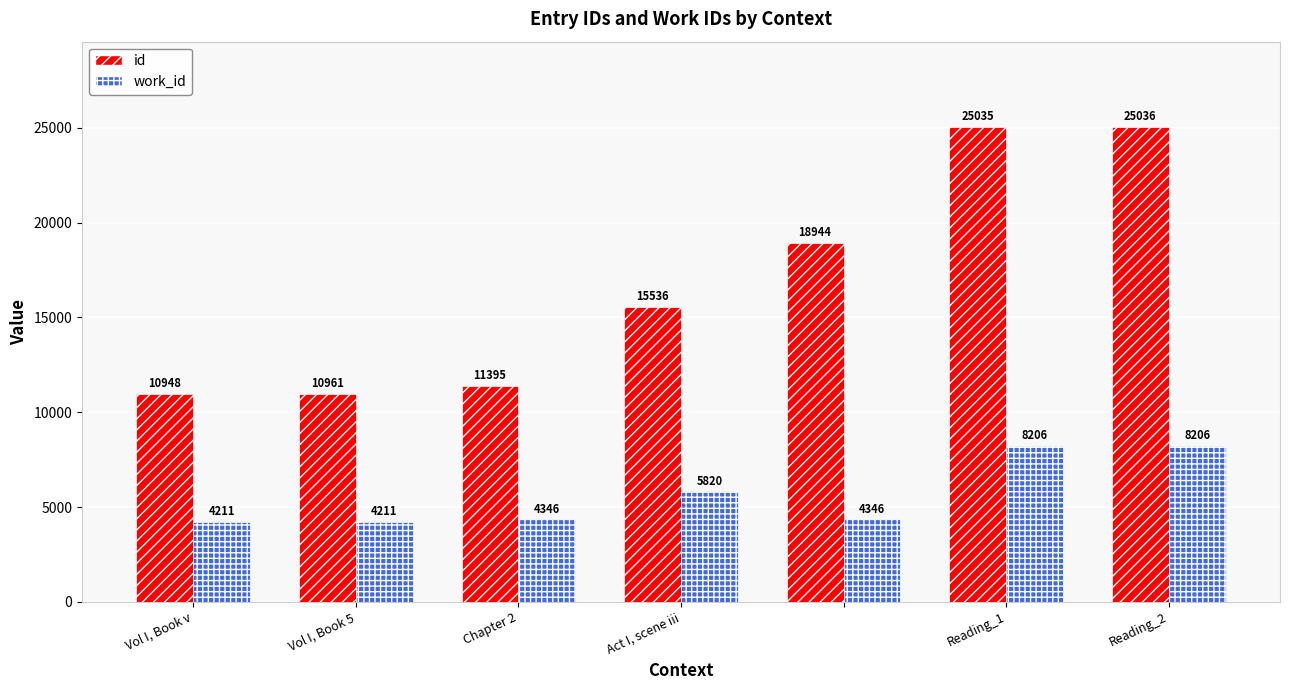

What are all the series names shown in the legend?

id, work_id